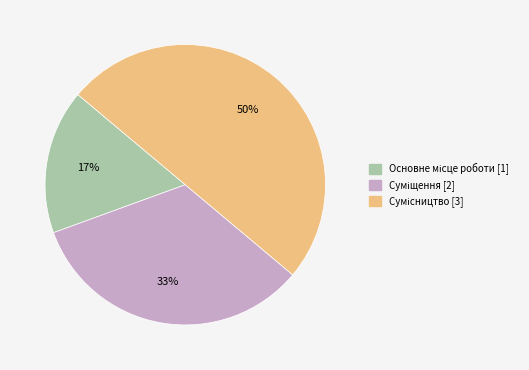

To the nearest percent, what is the average slice percentage?

33%